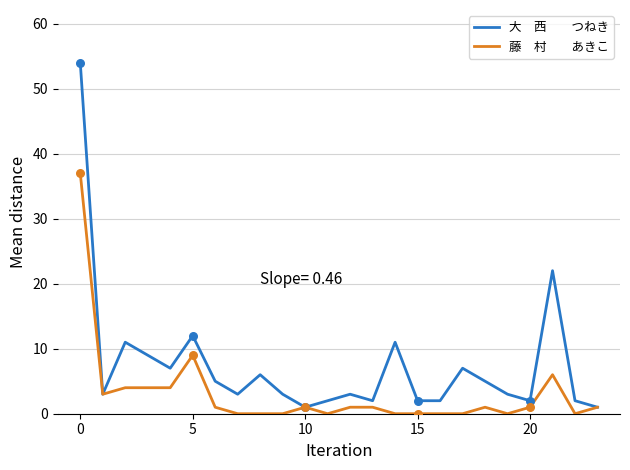

What is the maximum value shown in the chart?

54